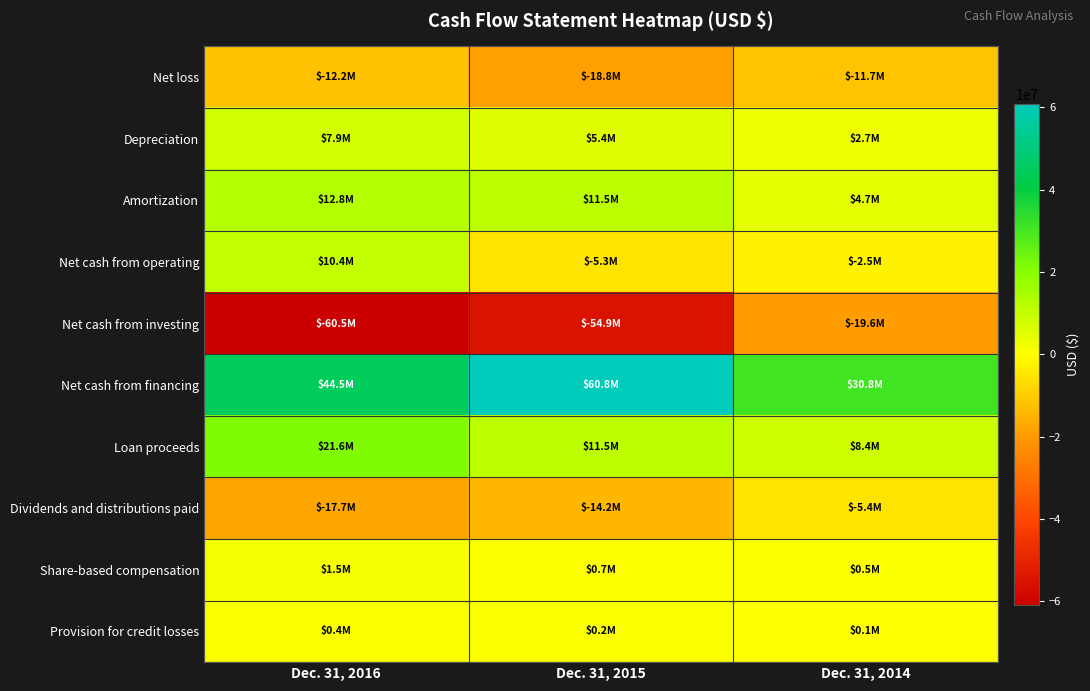

Which series has the widest spread of values?

Net cash from investing